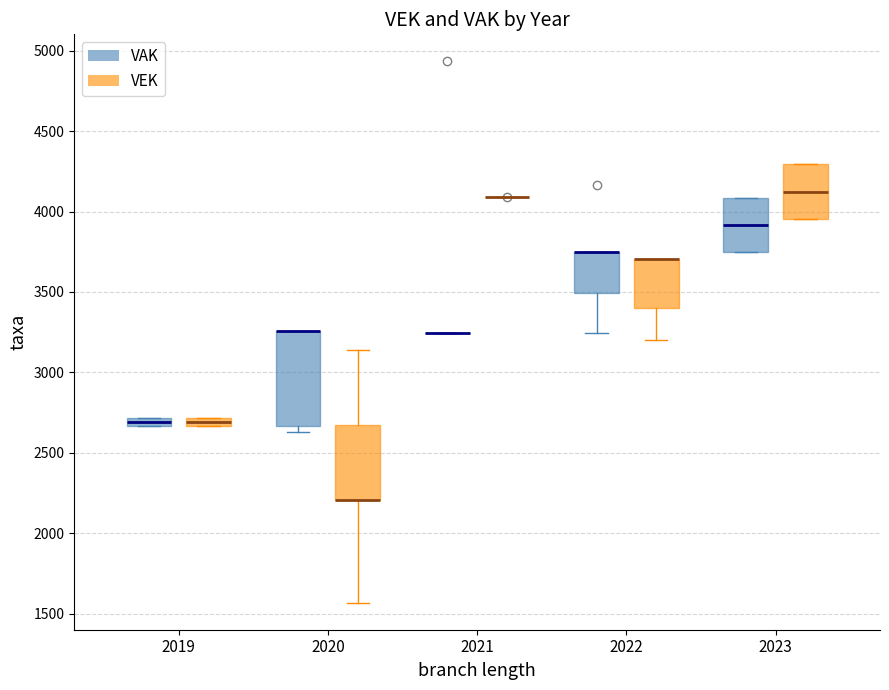

Which box is the tallest, from its lower edge to its upper edge?

2020 (VAK)